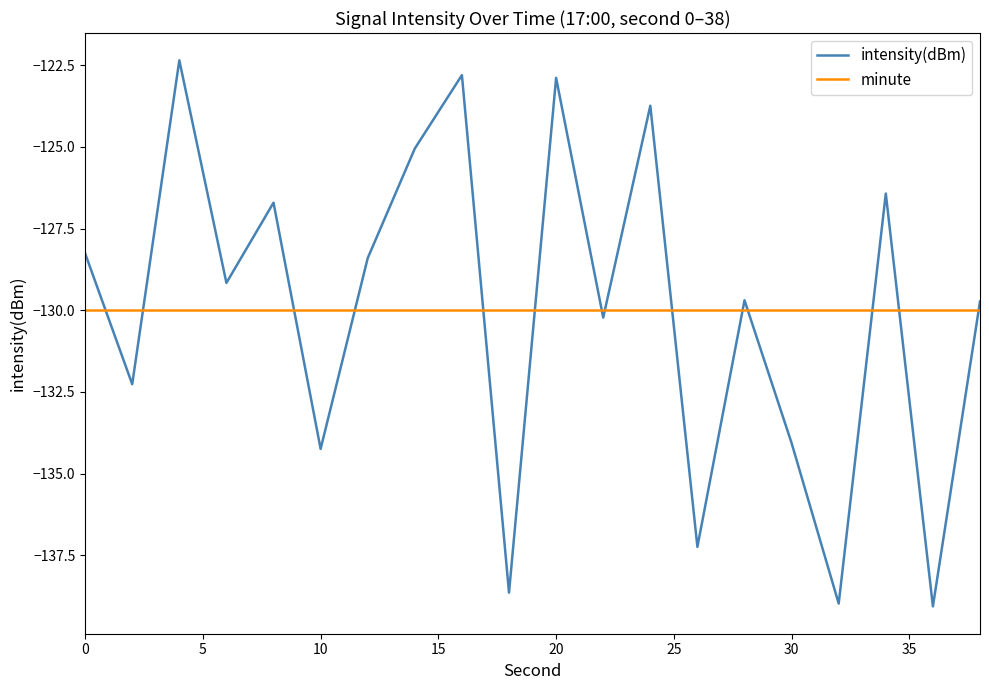

What is the difference between the maximum and minimum values in the intensity(dBm) series?

16.7